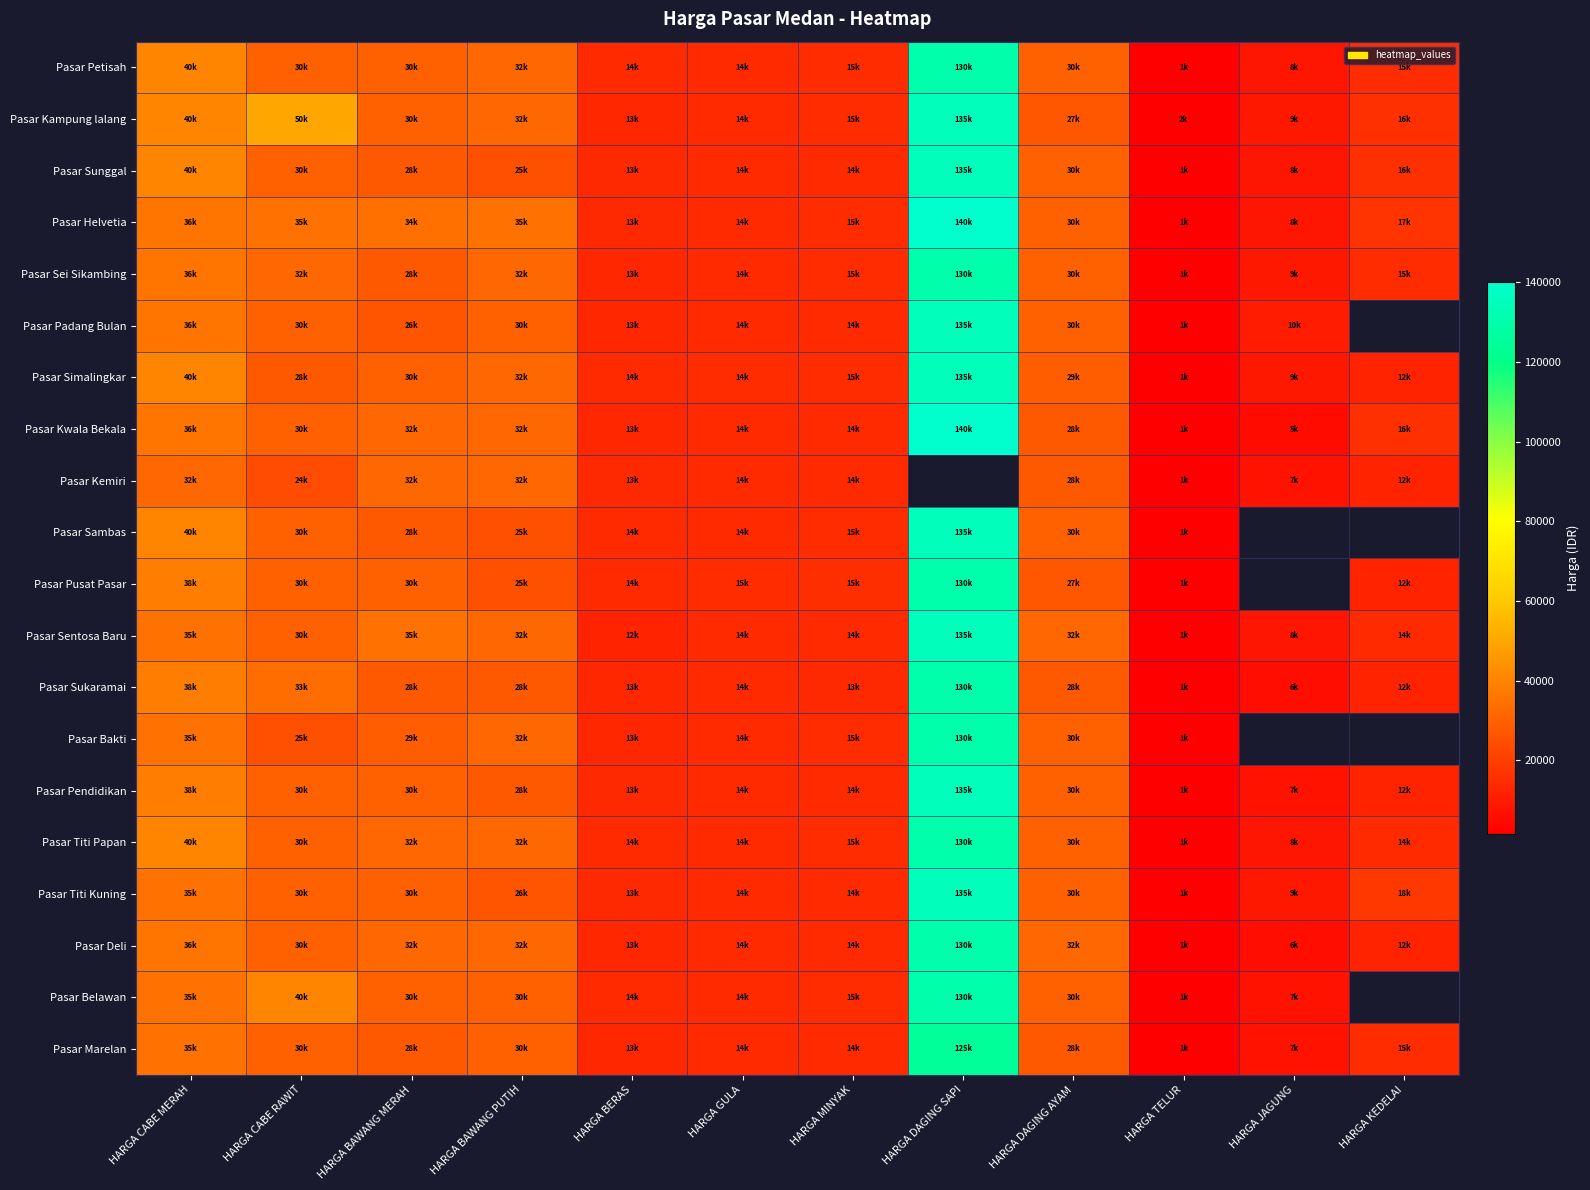

Rank the series at HARGA CABE RAWIT from lowest to highest value.

Pasar Kemiri, Pasar Bakti, Pasar Simalingkar, Pasar Petisah, Pasar Sunggal, Pasar Padang Bulan, Pasar Kwala Bekala, Pasar Sambas, Pasar Pusat Pasar, Pasar Sentosa Baru, Pasar Pendidikan, Pasar Titi Papan, Pasar Titi Kuning, Pasar Deli, Pasar Marelan, Pasar Sei Sikambing, Pasar Sukaramai, Pasar Helvetia, Pasar Belawan, Pasar Kampung lalang